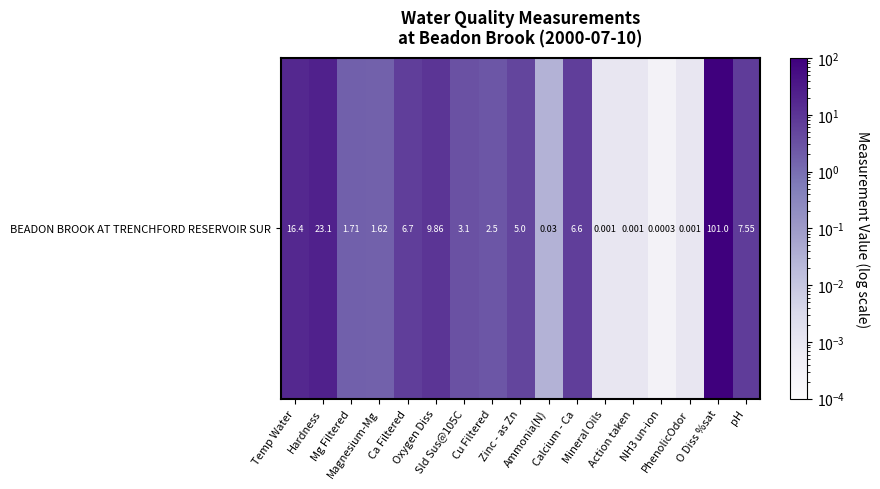

Count the number of categories in the chart.

17